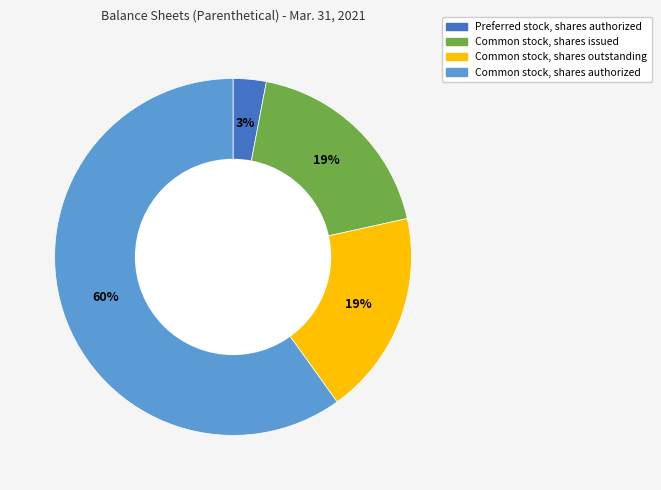

To the nearest percent, what portion does Preferred stock, shares authorized represent?

3%